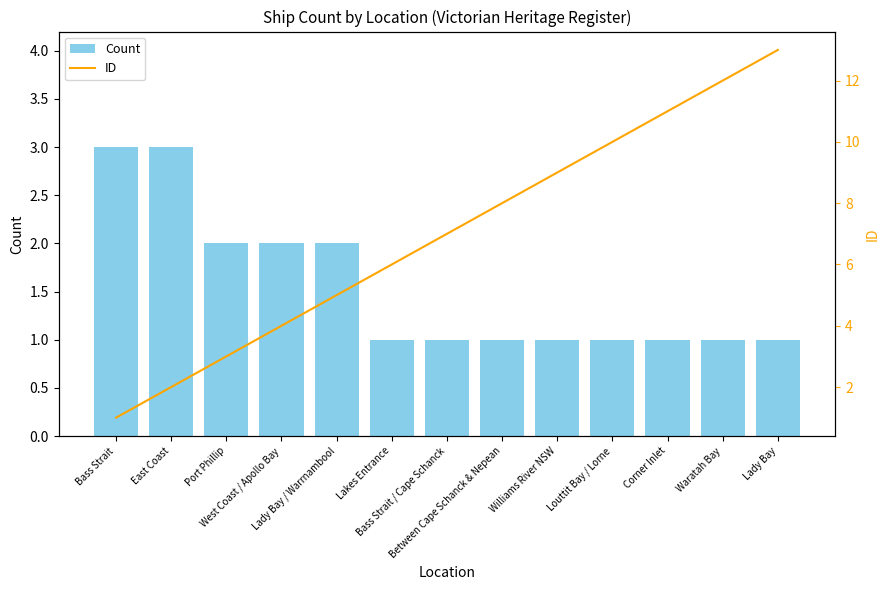

What is the label of the 2nd bar from the left?

East Coast